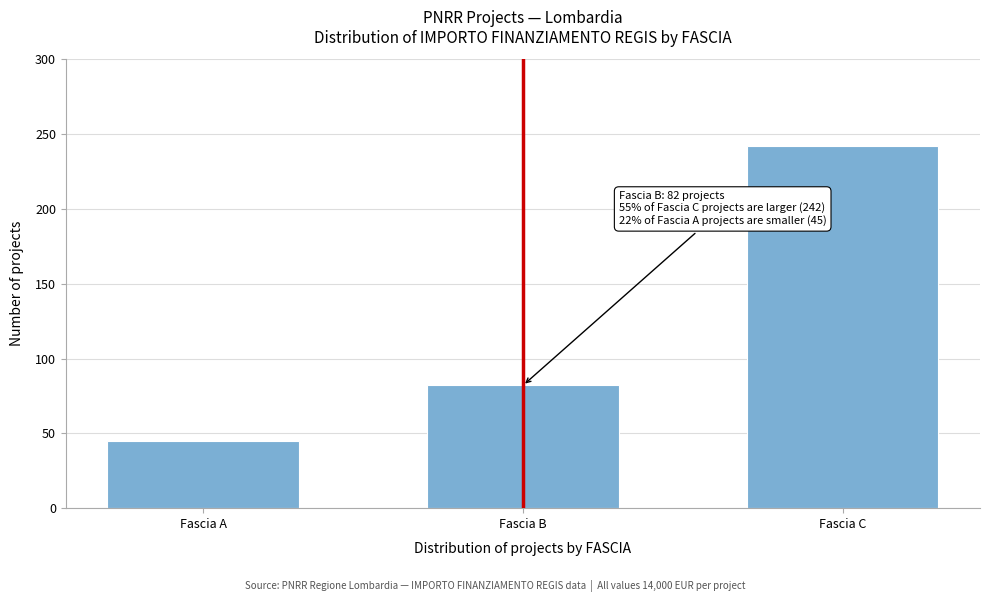

Reading left to right, list all the values displayed in this chart.

Fascia A=45	Fascia B=82	Fascia C=242